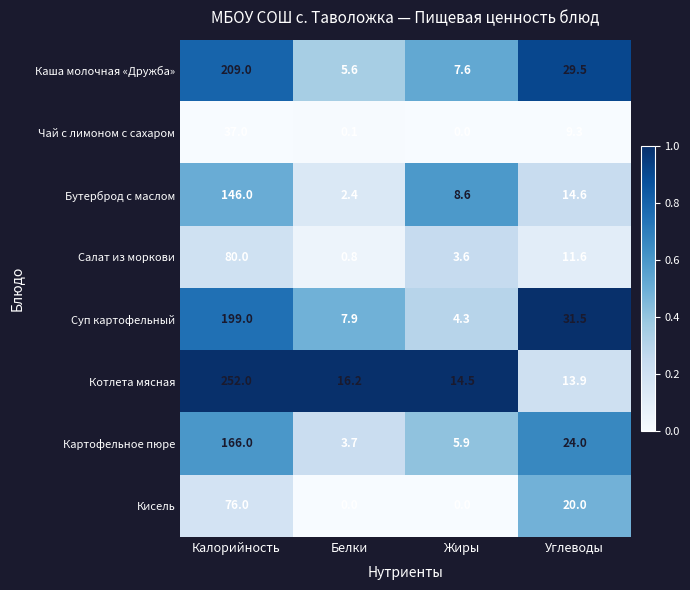

At which label is Суп картофельный closest to 101?

Углеводы